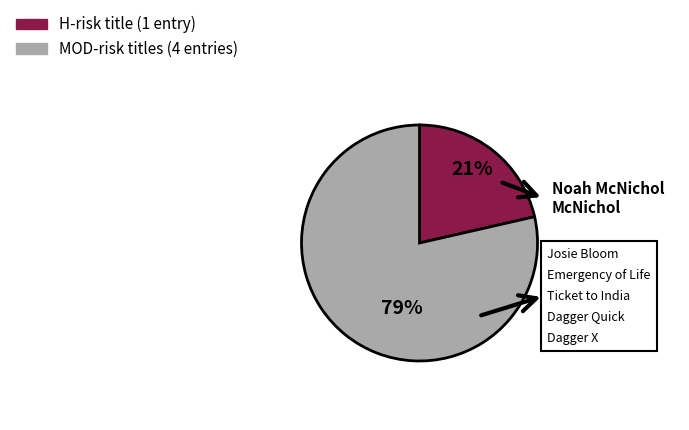

Is there a majority slice in this chart?

Yes